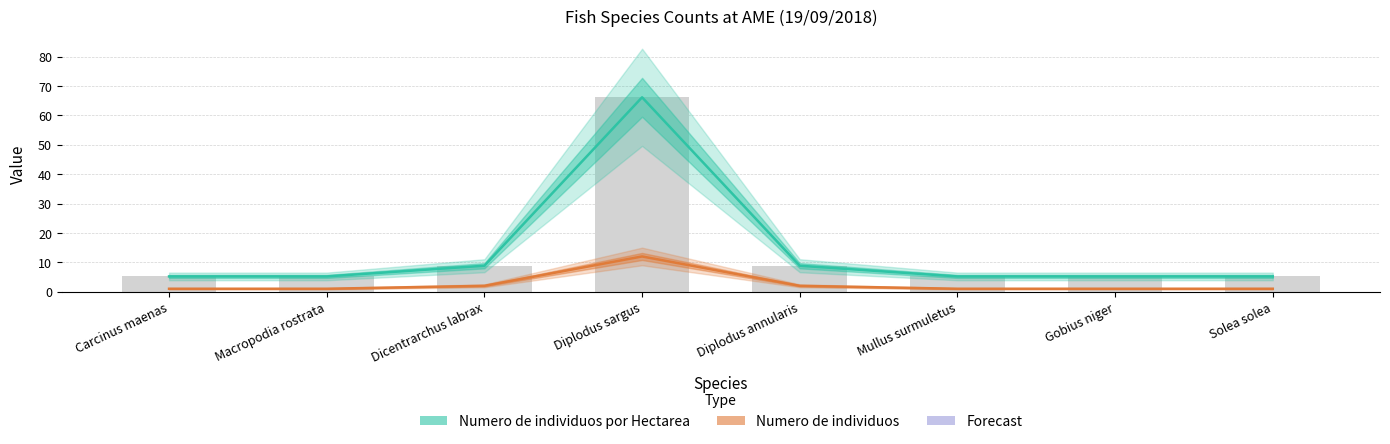

Rank the series by their average value, from lowest to highest.

Numero de individuos, Numero de individuos por Hectarea